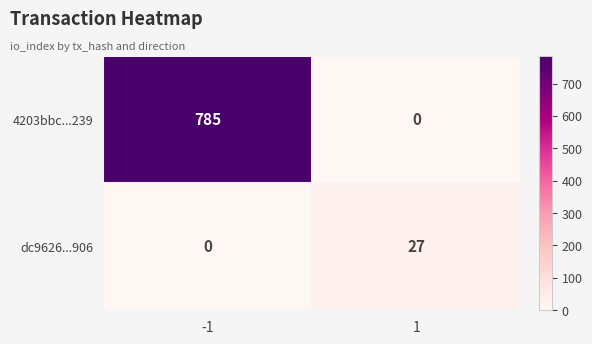

Which series has the largest range (max minus min)?

4203bbc...239